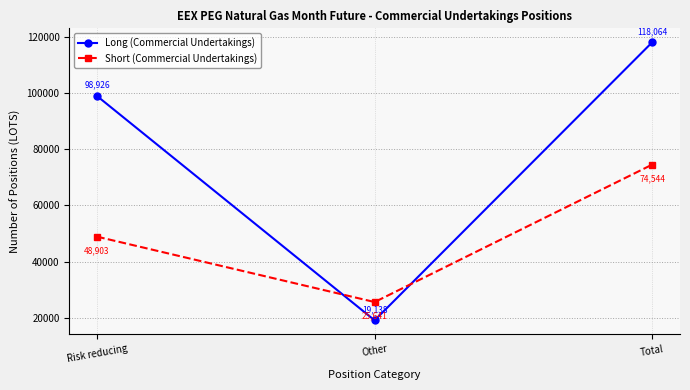

Is it true that Long (Commercial Undertakings) equals 98926.0 at Risk reducing?

True